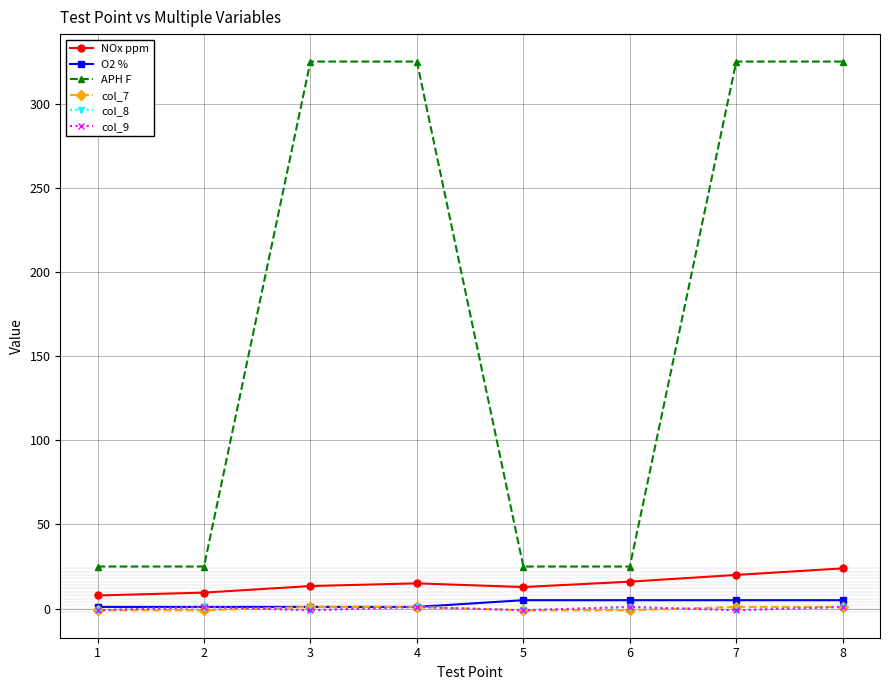

Does the chart have visible grid lines?

Yes